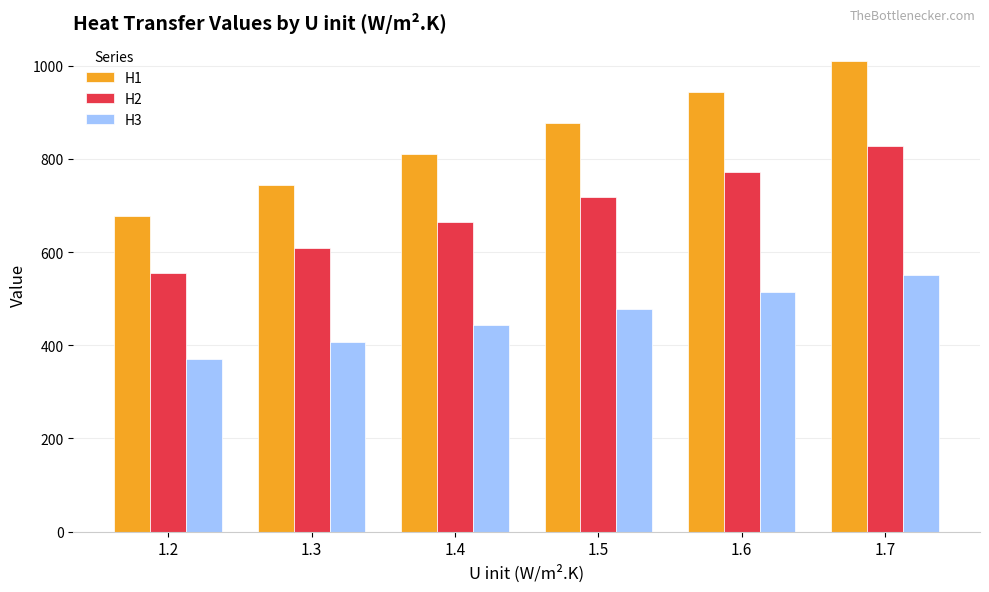

How many distinct data groups are displayed?

3